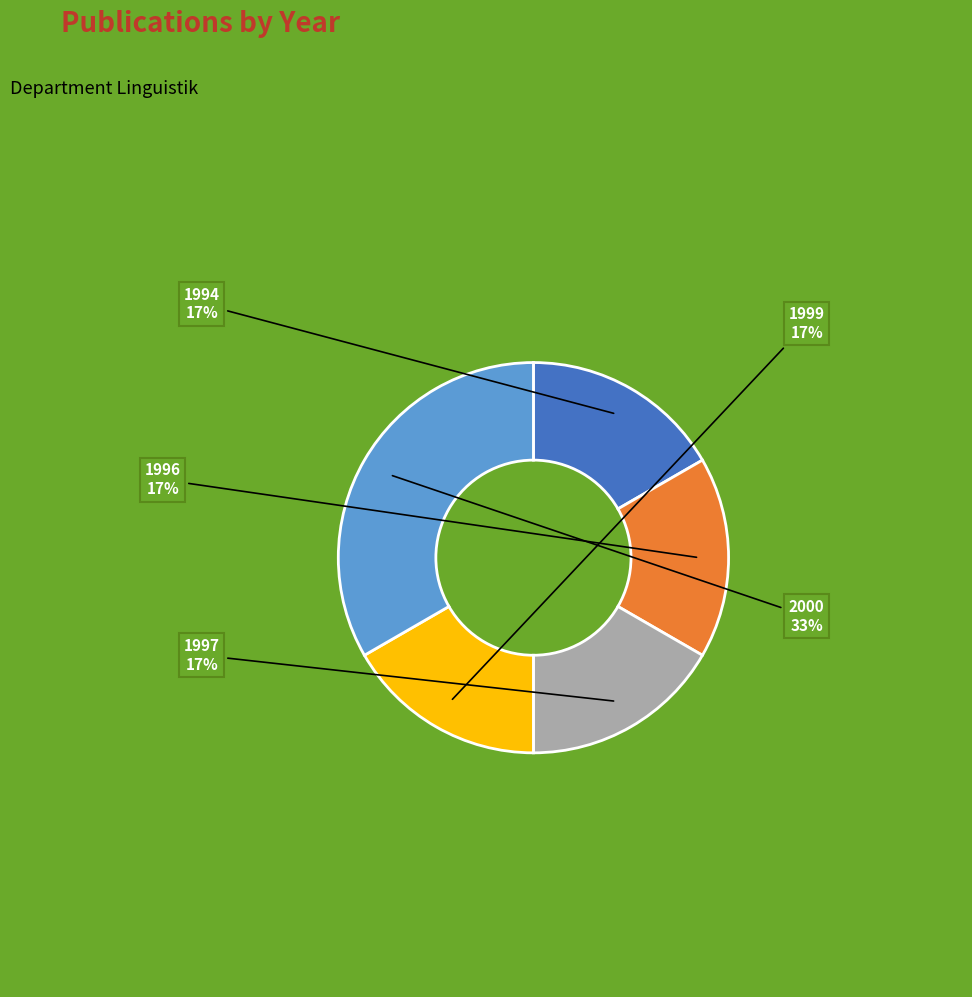

Is there a majority slice in this chart?

No